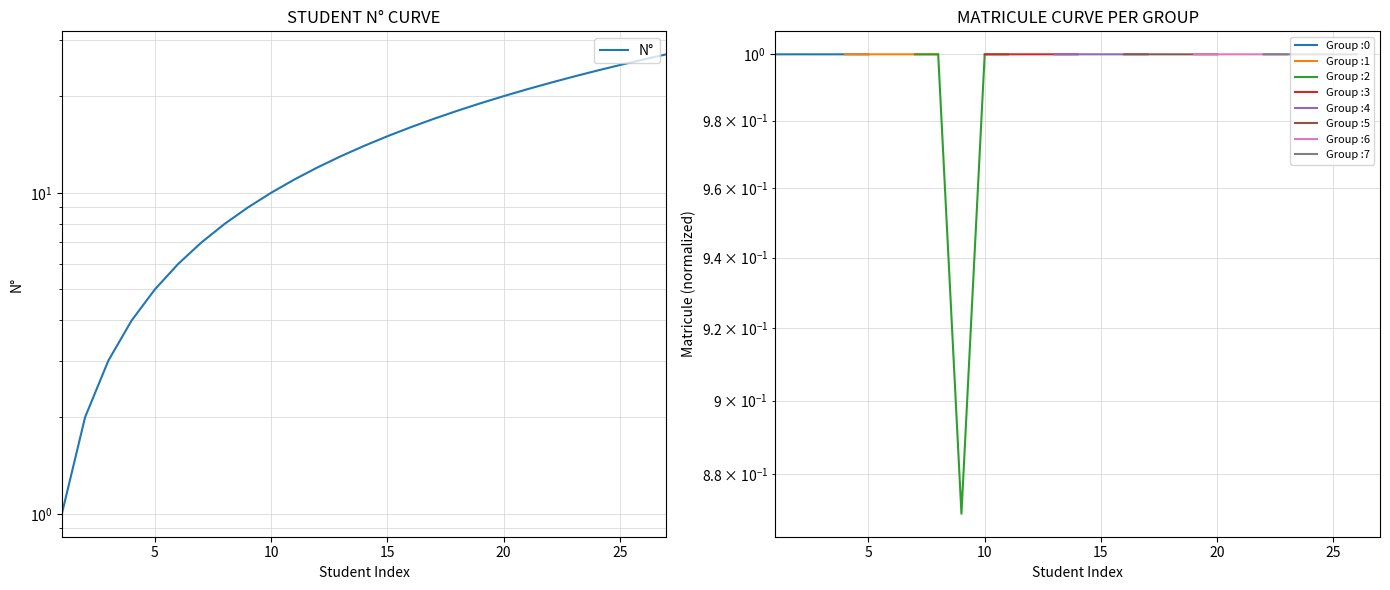

True or false: the data shows 4 at 15.

True